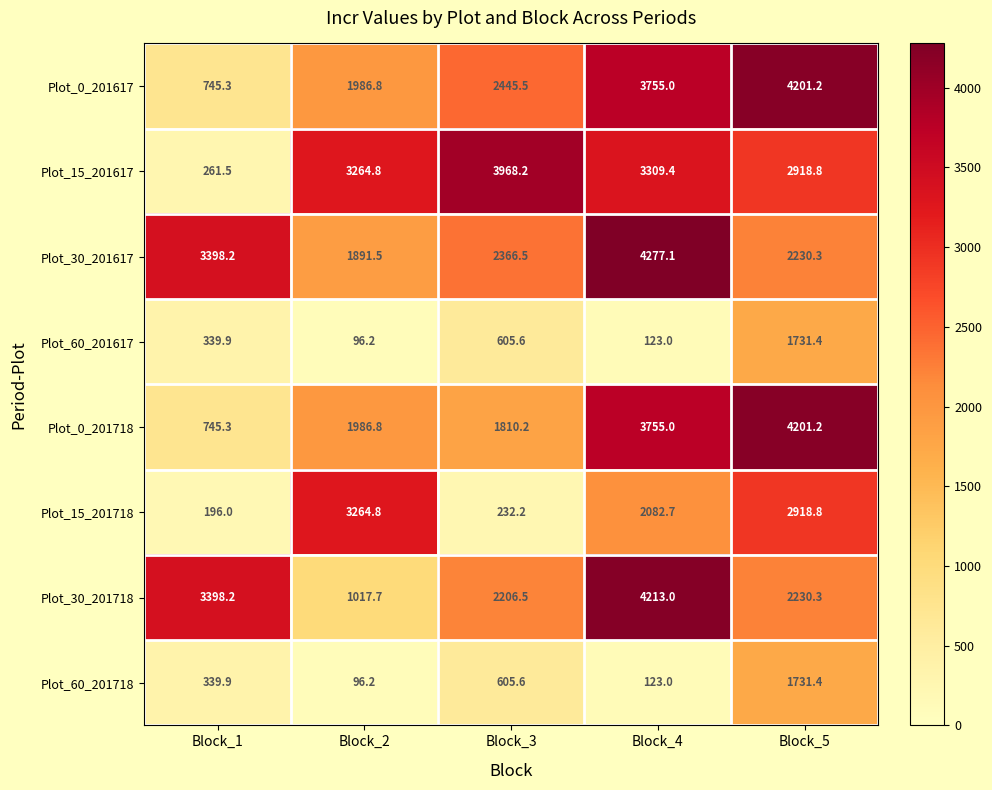

Where does the Plot_30_201718 series first go above 2230?

Block_1